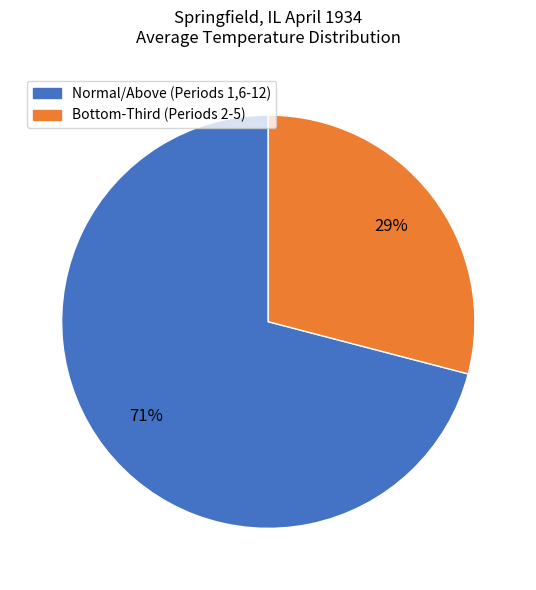

The Normal/Above (Periods 1,6-12) slice represents 71% of the pie. True or false?

True